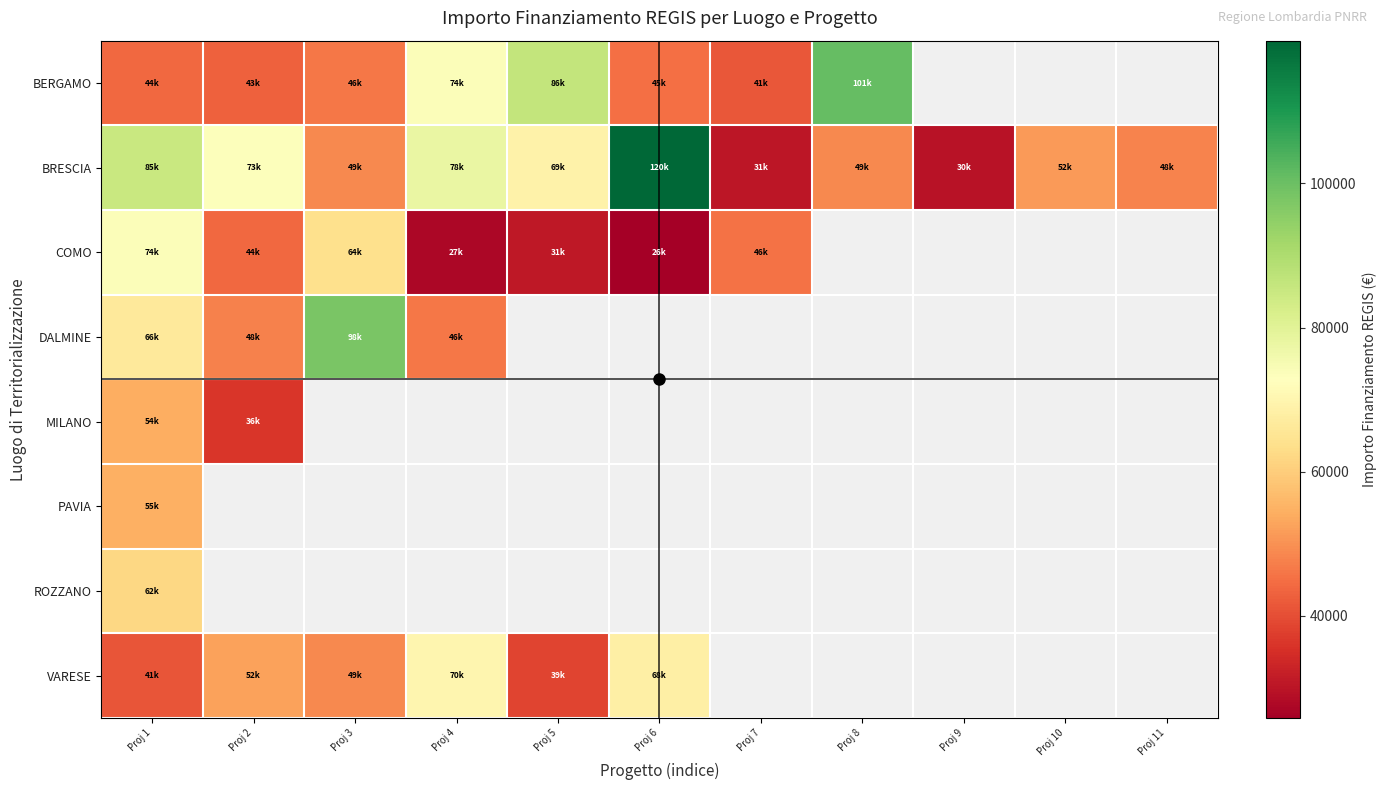

Which series has the largest total across all categories?

BRESCIA